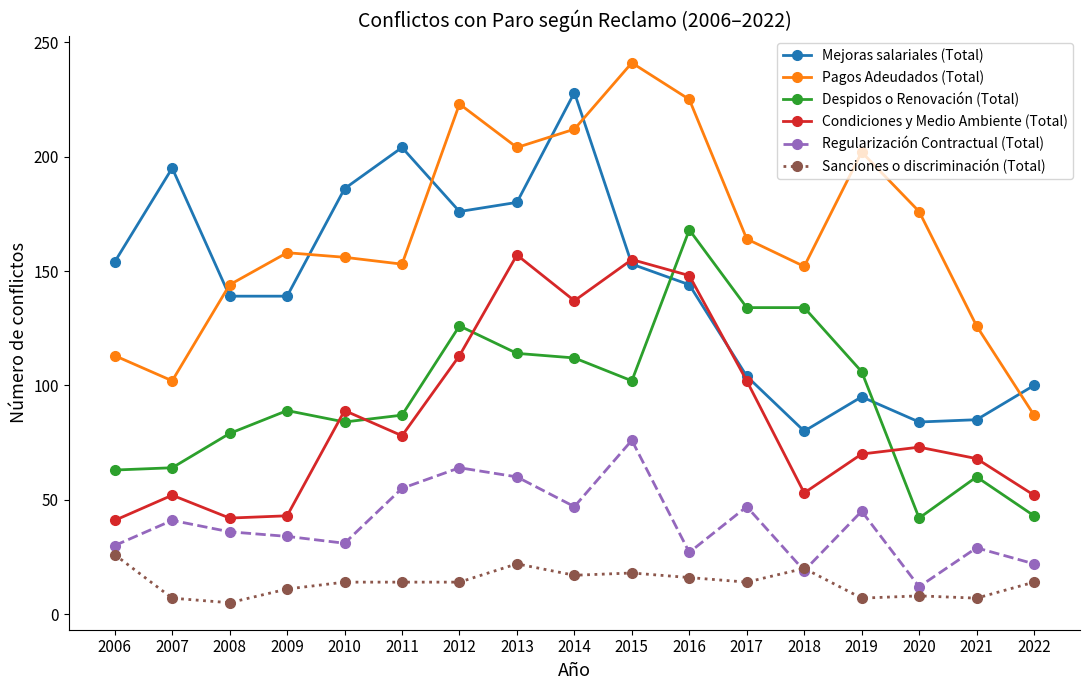

Where do Despidos o Renovación (Total) and Condiciones y Medio Ambiente (Total) first cross each other?

2009 and 2010